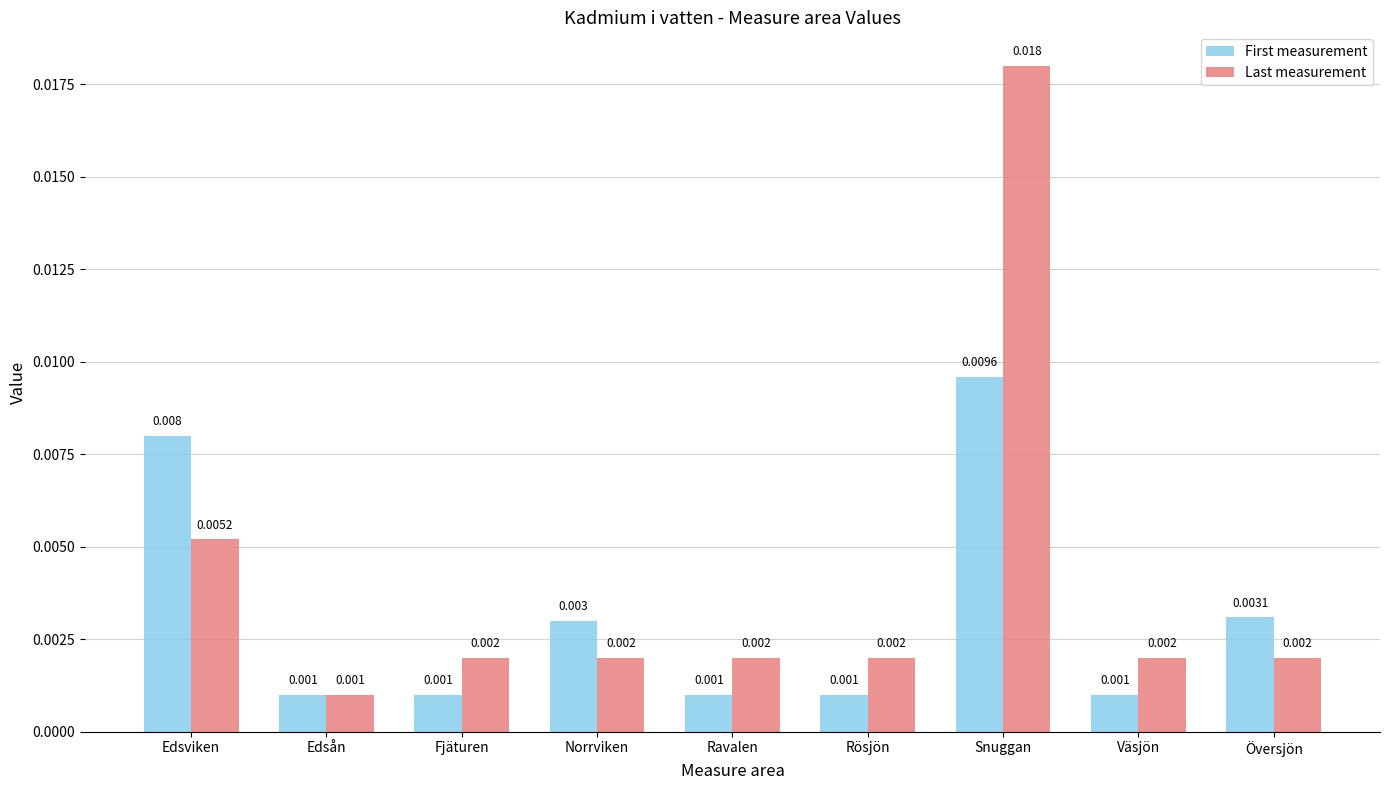

At which category is the sum across all series the highest?

Snuggan